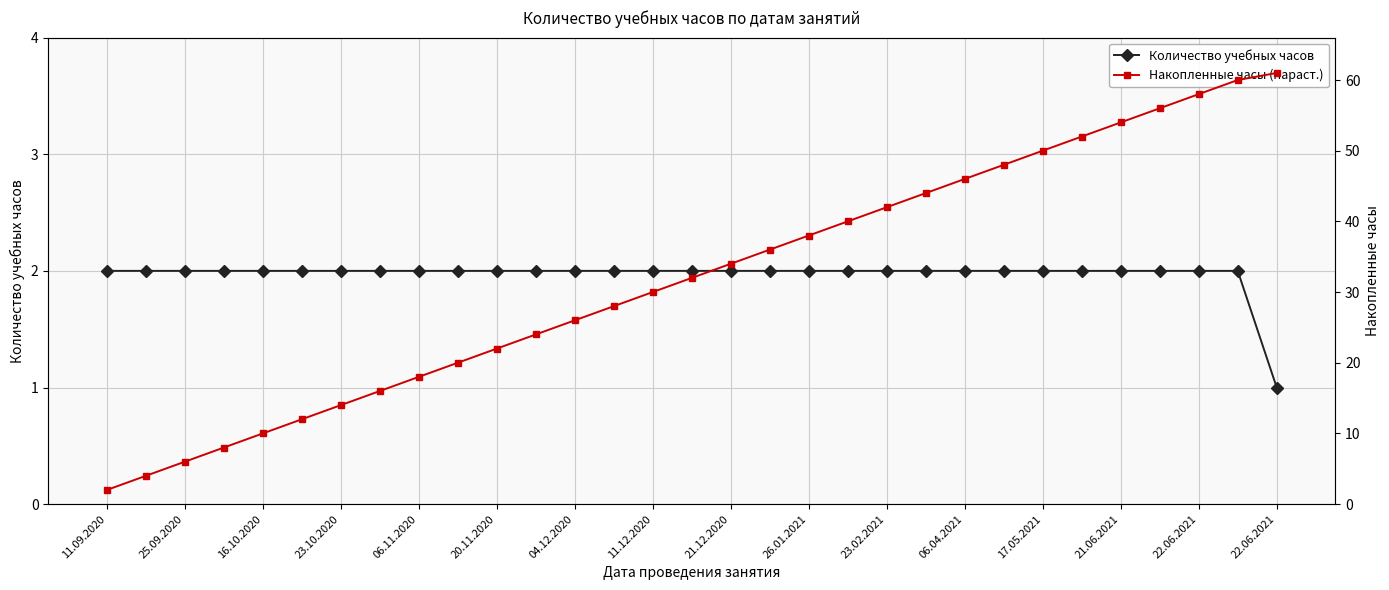

True or false: Количество учебных часов has more than 2 interior local peaks.

False